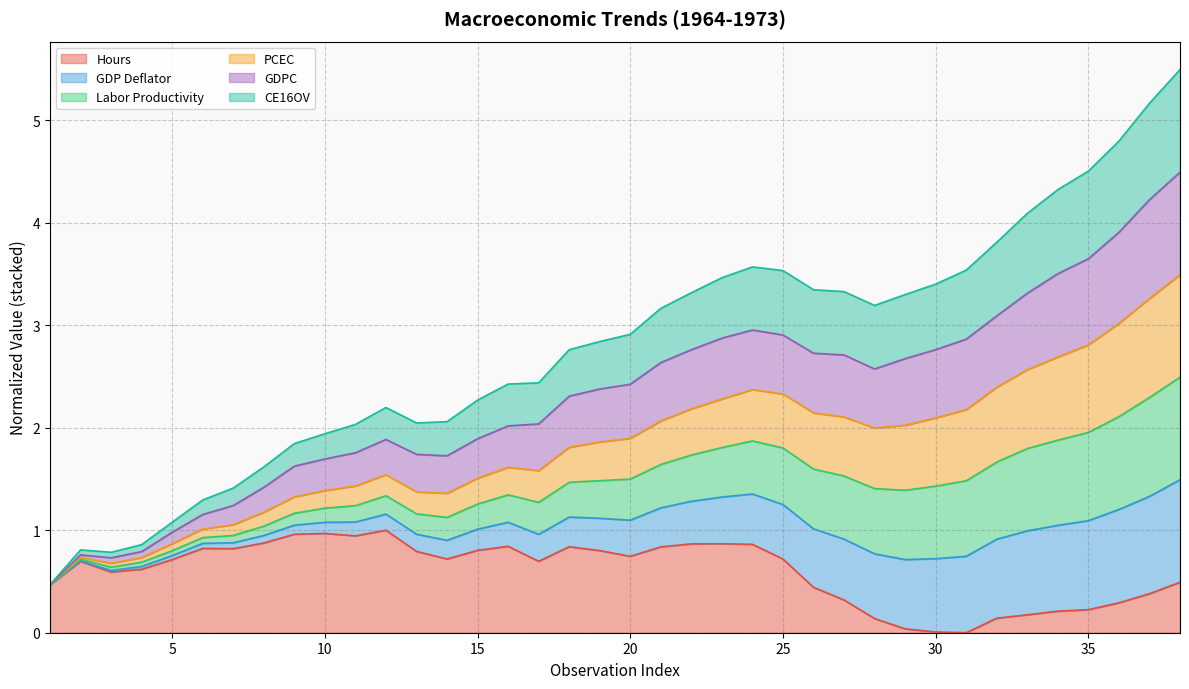

True or false: Hours has a value of 0.2 at 35.

True